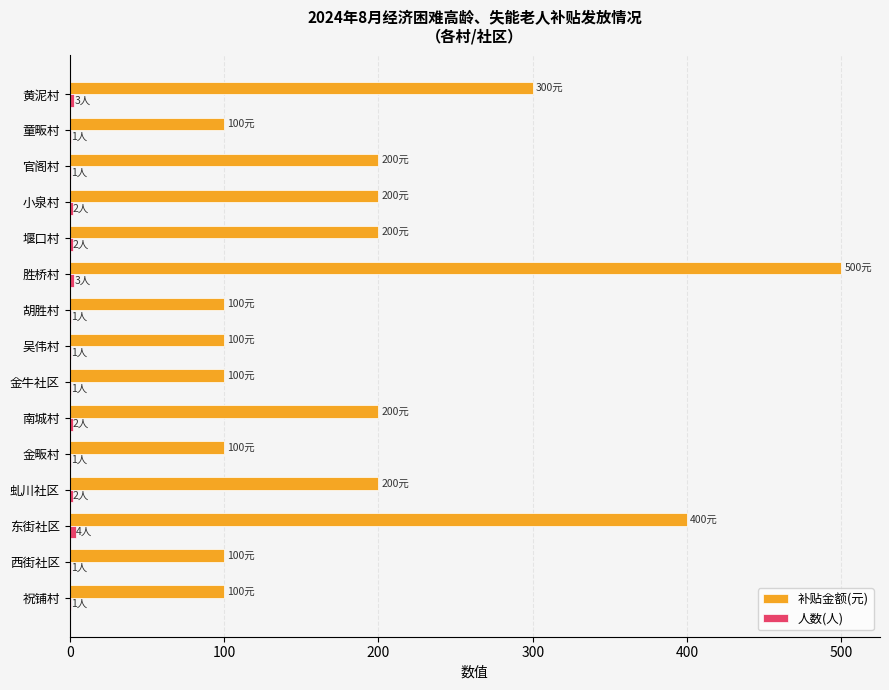

Between 西街社区 and 小泉村, which series saw the biggest shift?

补贴金额(元)